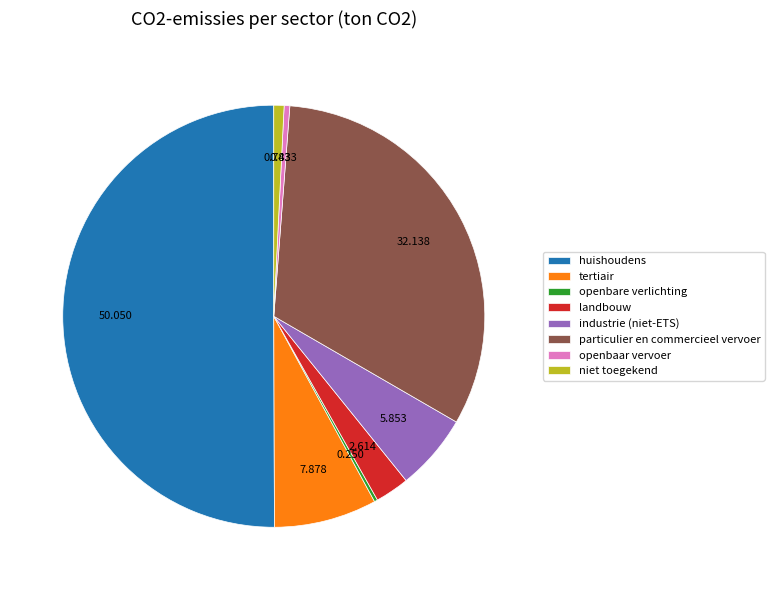

Does niet toegekend account for over 50% of the chart?

No